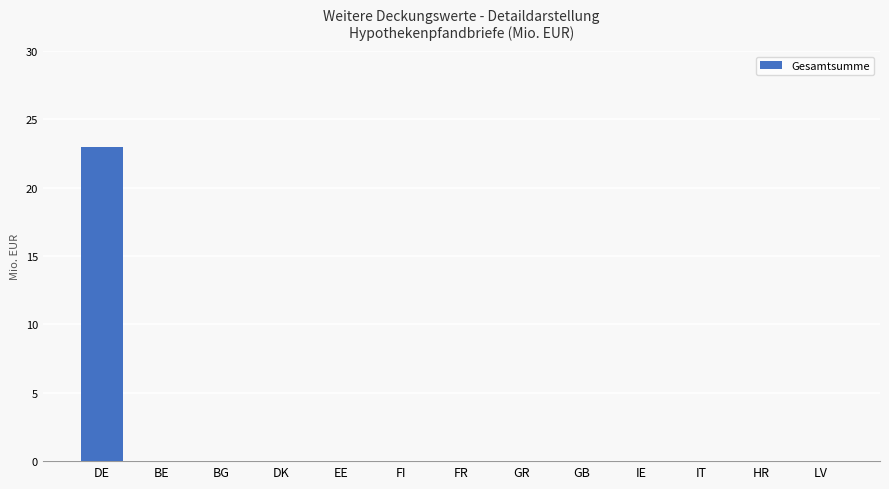

What is the average value?

2